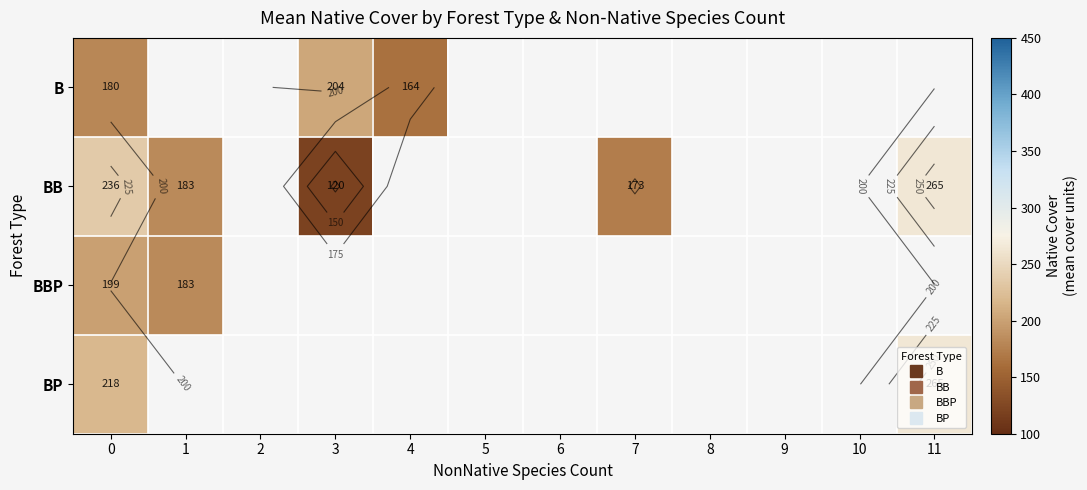

At how many categories does at least one series exceed 210?

2